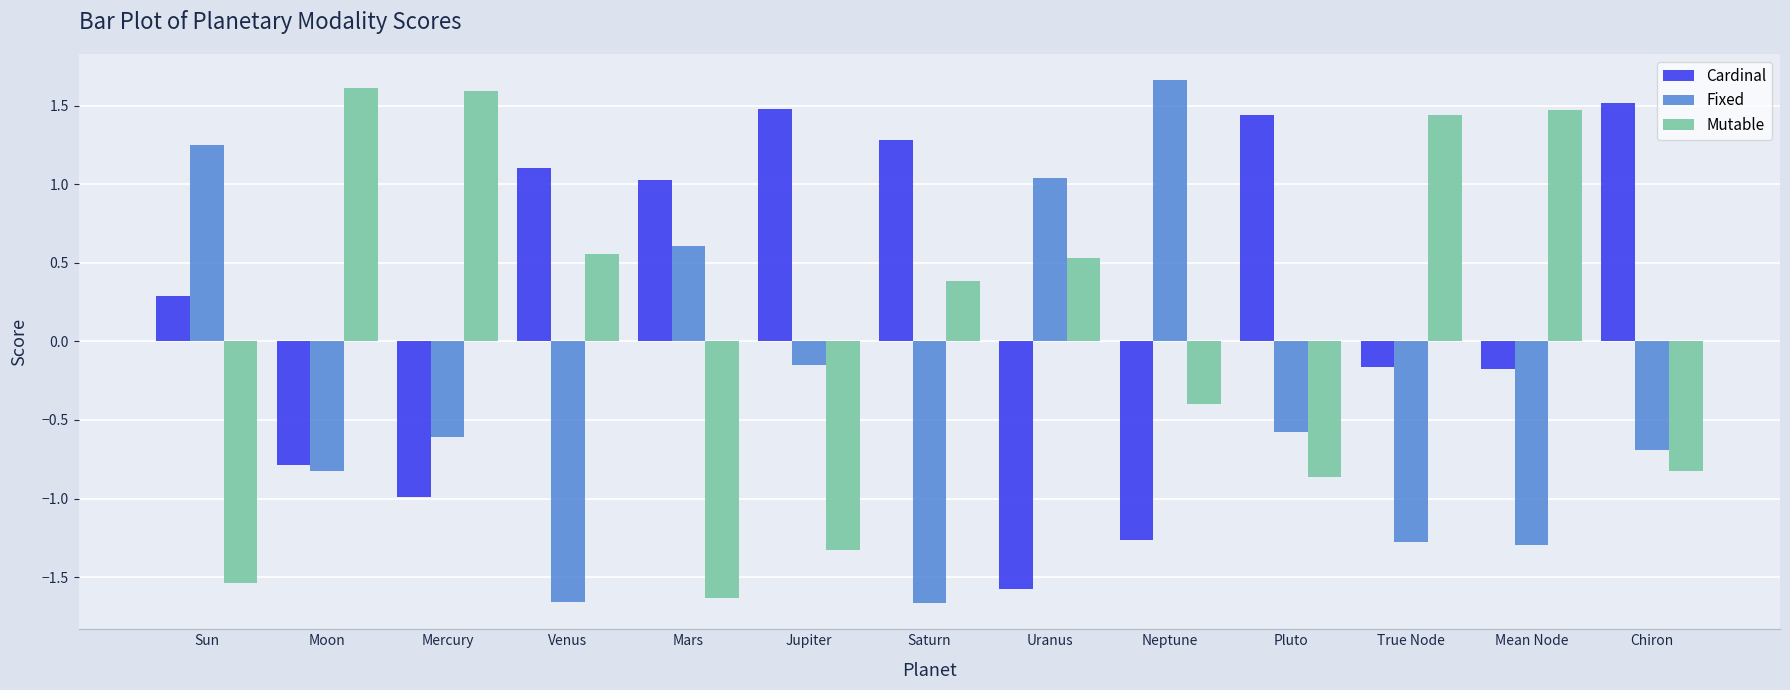

What is the difference between the second highest and second lowest values in the Cardinal series?

2.7